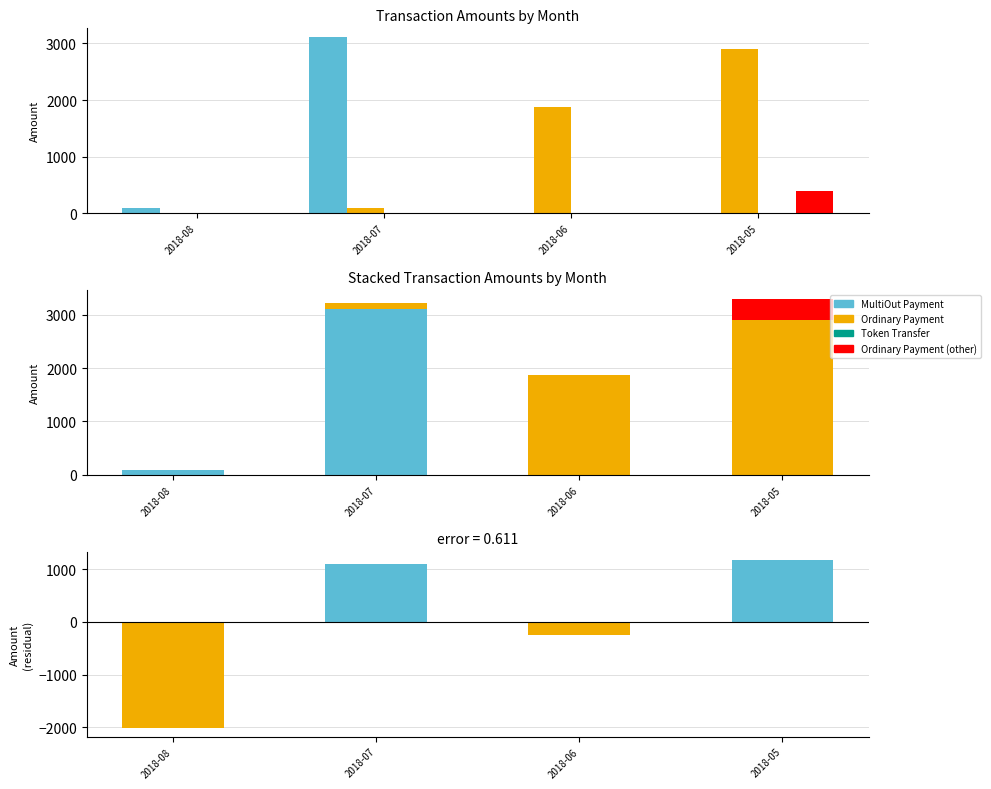

What is the total value across all series at 2018-05?

4471.8